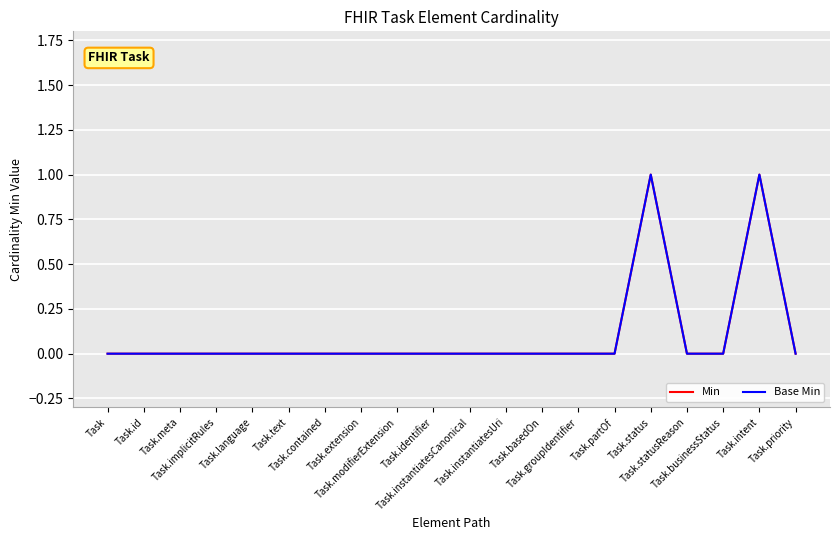

Does the chart have visible grid lines?

Yes